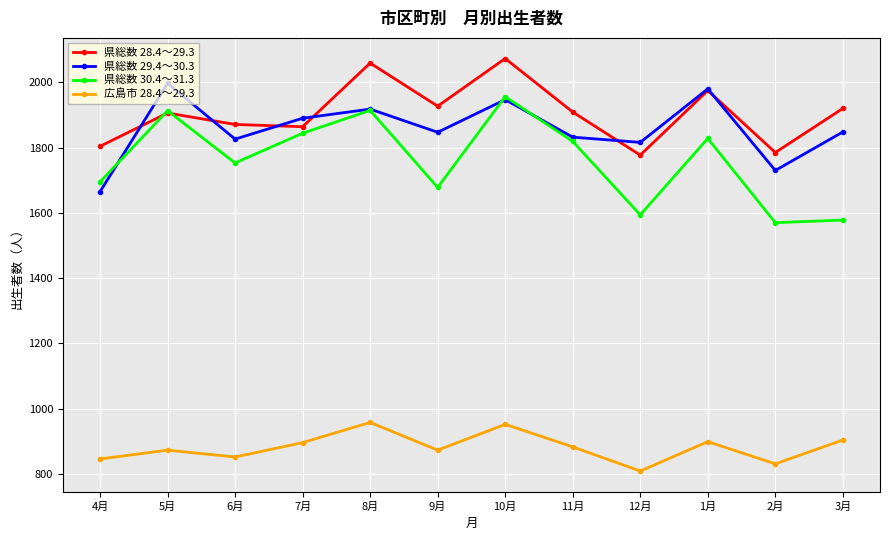

What is the average value of the 県総数 28.4～29.3 series?

1906